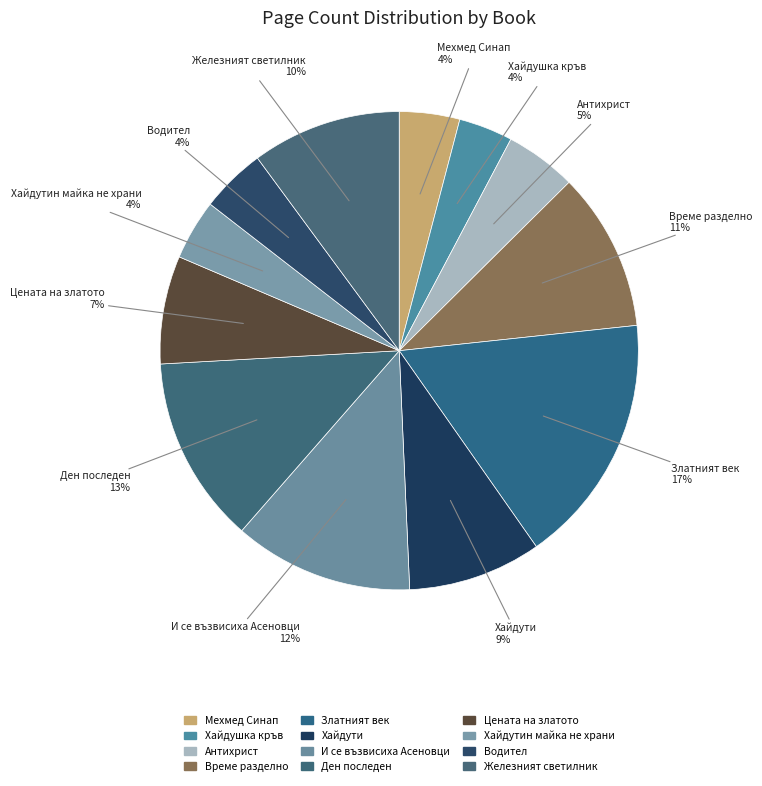

Count the number of slices in the pie.

12